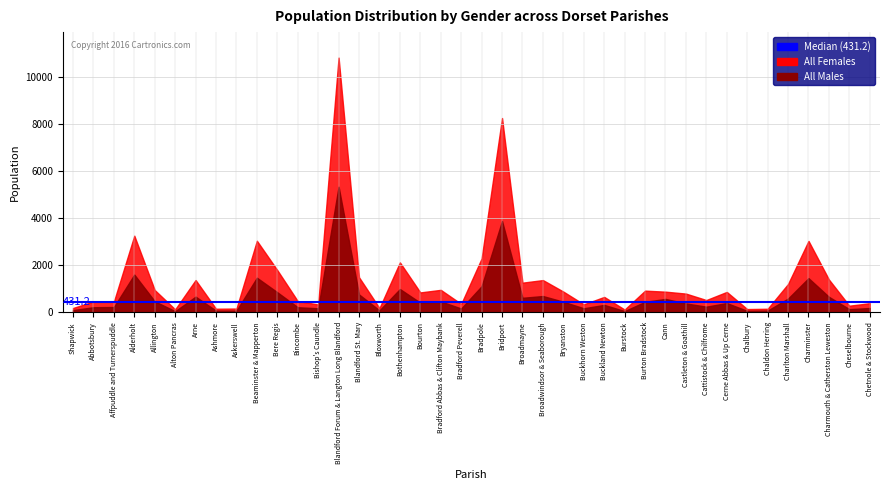

What is the average value of the All Males series?

677